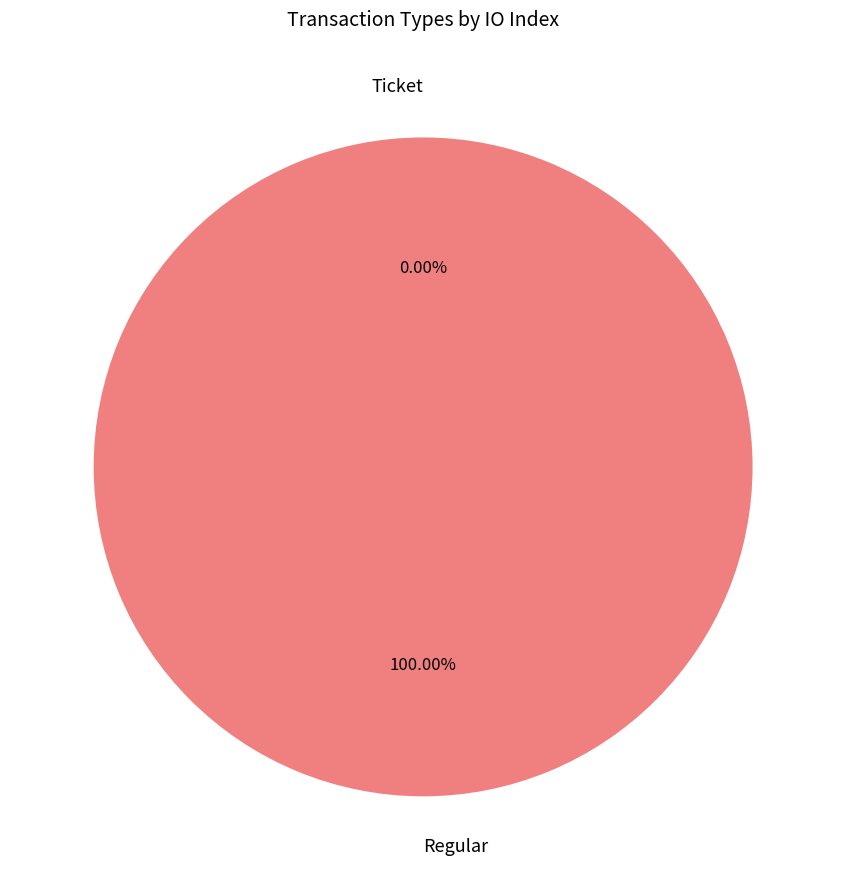

Do Regular (io_index=8) and Ticket (io_index=0) together represent more than half of the pie?

Yes